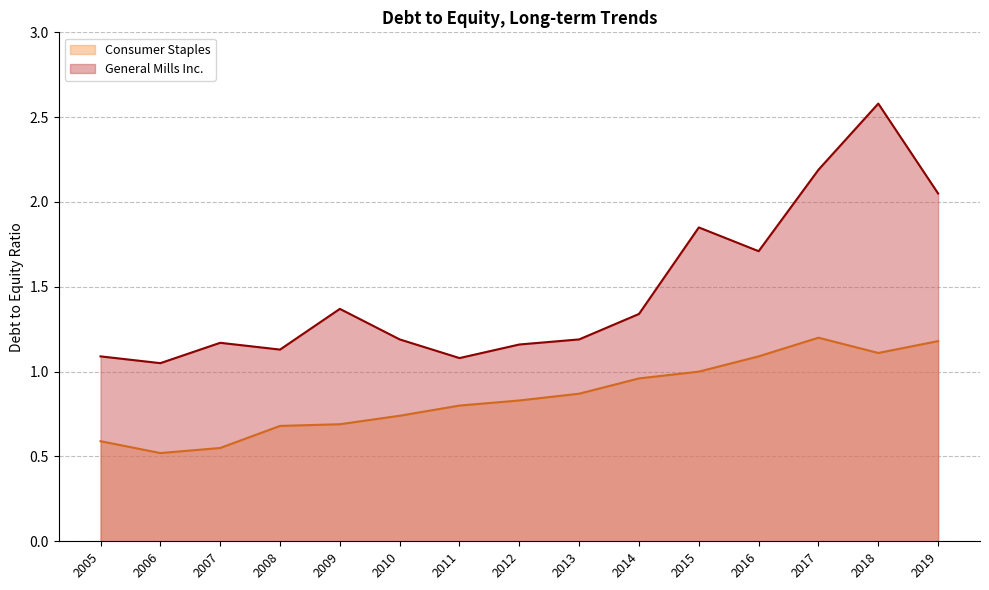

Reading right to left, transcribe all the data shown in this chart.

General Mills Inc.: 2005=1.1	2006=1.1	2007=1.2	2008=1.1	2009=1.4	2010=1.2	2011=1.1	2012=1.2	2013=1.2	2014=1.3	2015=1.9	2016=1.7	2017=2.2	2018=2.6	2019=2.0
Consumer Staples: 2005=0.6	2006=0.5	2007=0.6	2008=0.7	2009=0.7	2010=0.7	2011=0.8	2012=0.8	2013=0.9	2014=1.0	2015=1.0	2016=1.1	2017=1.2	2018=1.1	2019=1.2